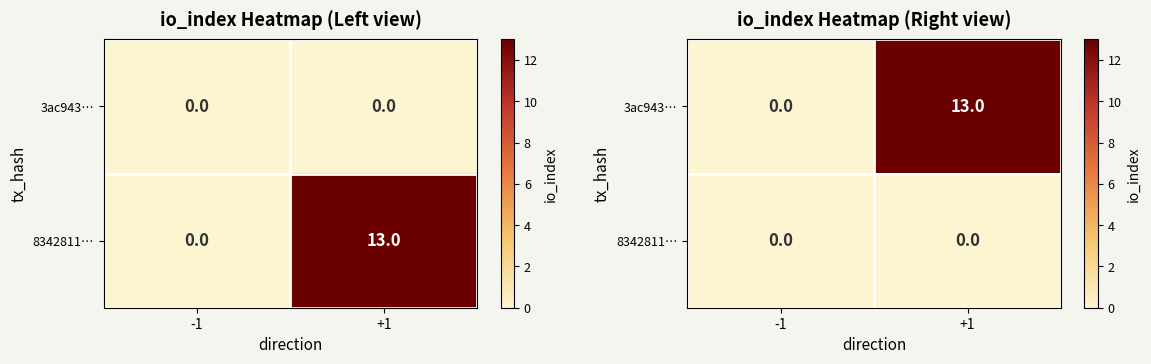

At how many categories does at least one series exceed 9?

1